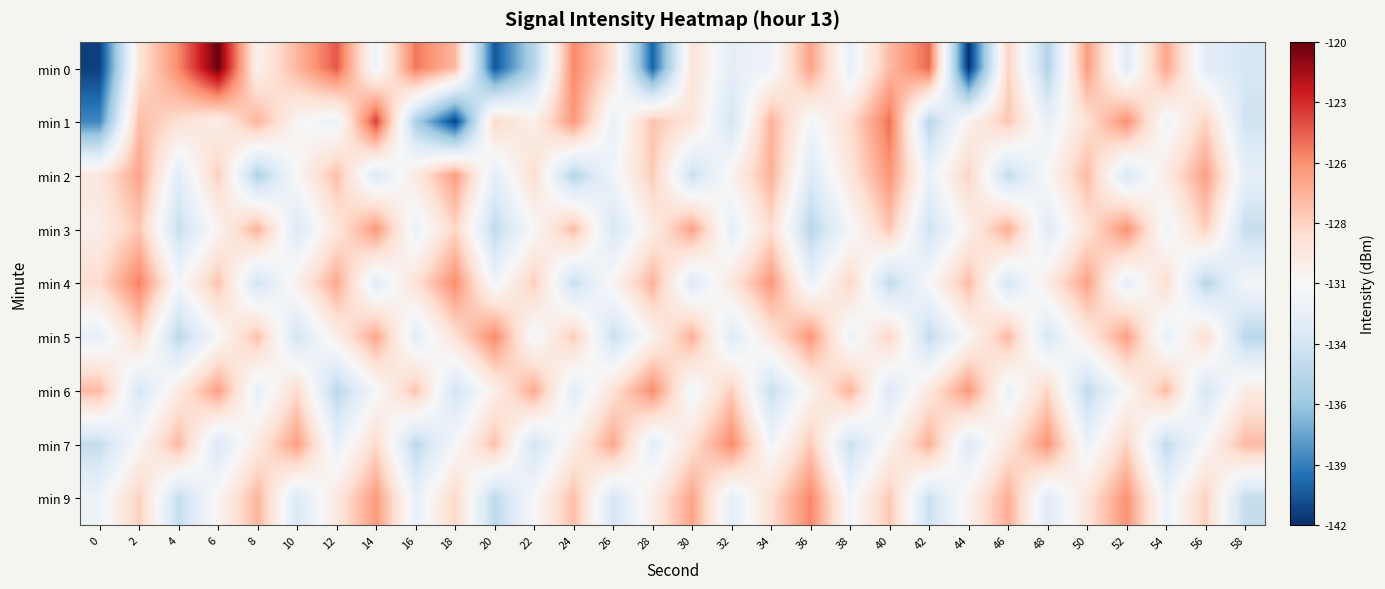

At 30, list the series in order from largest to smallest.

min 3, min 9, min 5, min 7, min 0, min 1, min 6, min 4, min 2